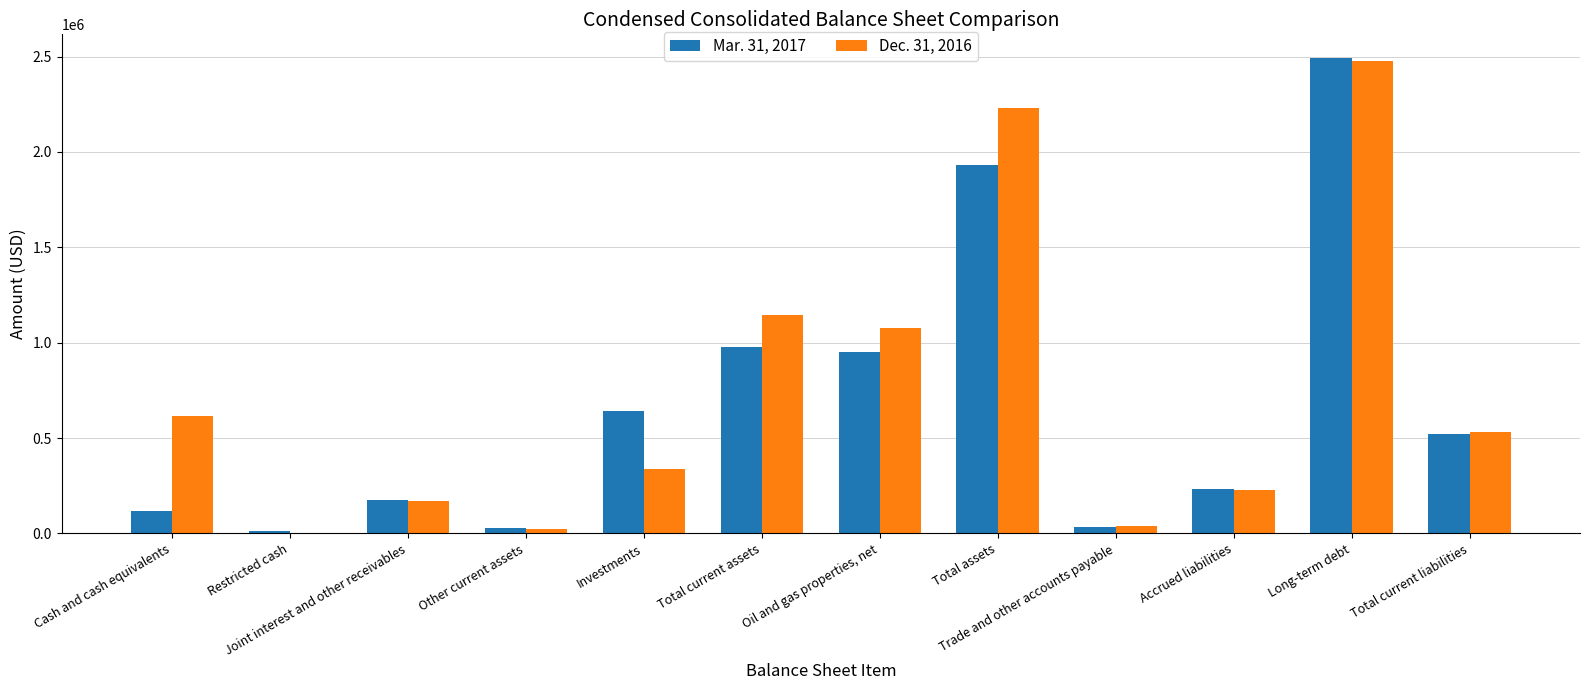

True or false: Mar. 31, 2017 has a value of 4372045 at Long-term debt.

False